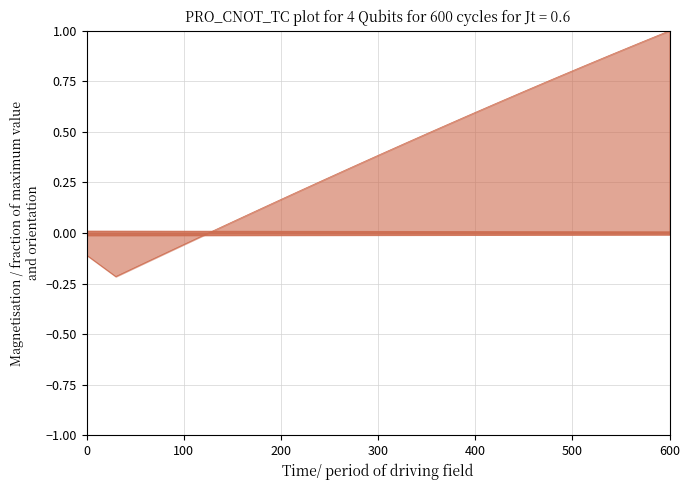

What is the smallest value displayed?

-0.2